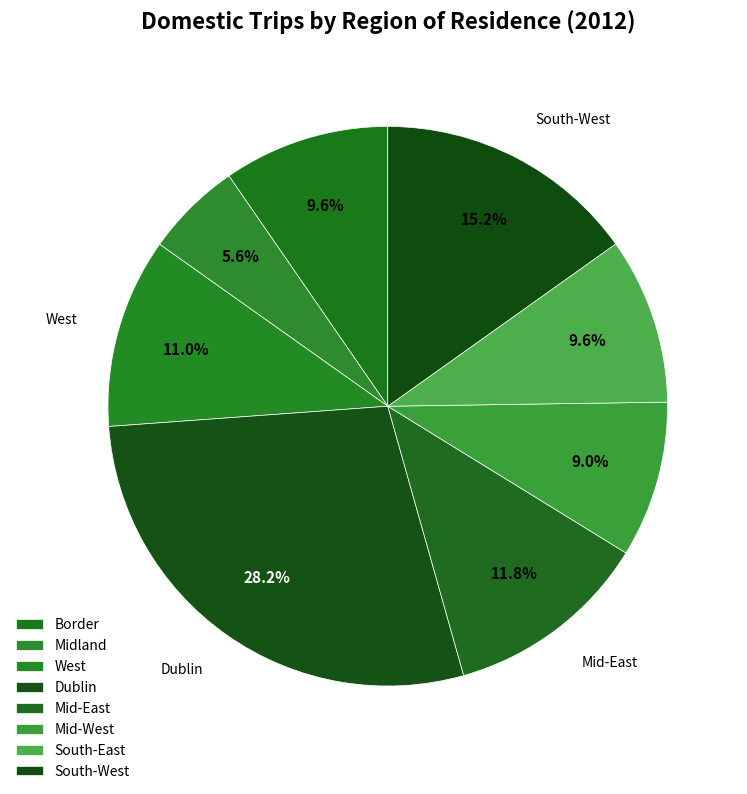

Is it true that South-East is 1% of the pie?

False